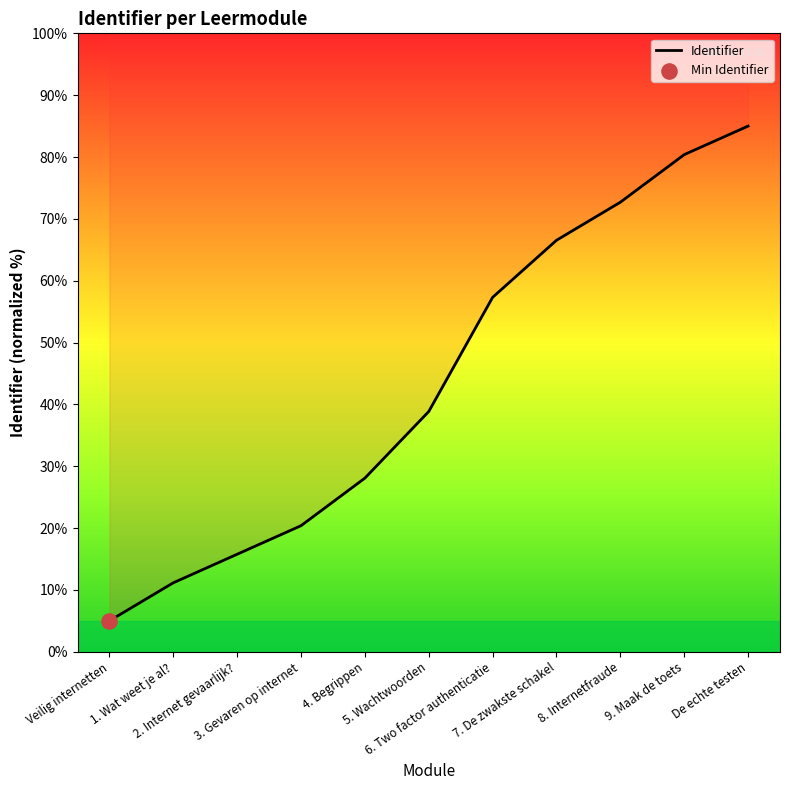

Approximately how many times larger is the value at 4. Begrippen compared to Veilig internetten?

5.6